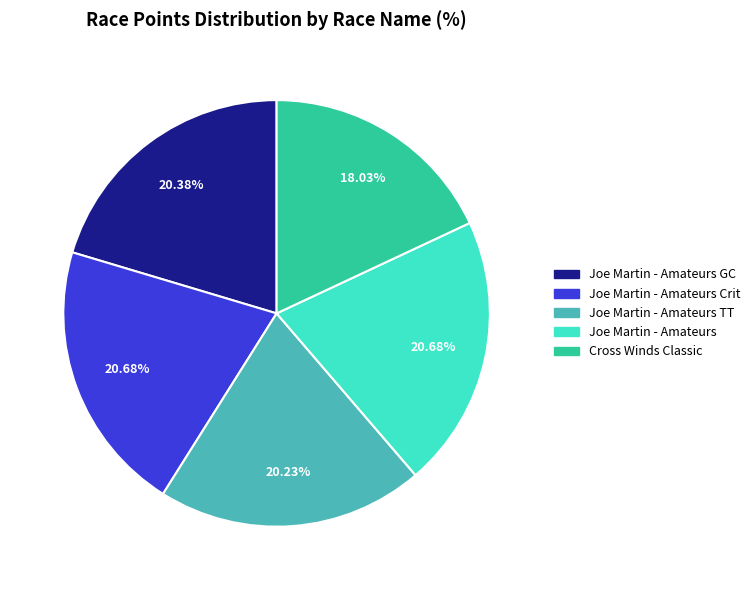

Does any single category account for the majority?

No